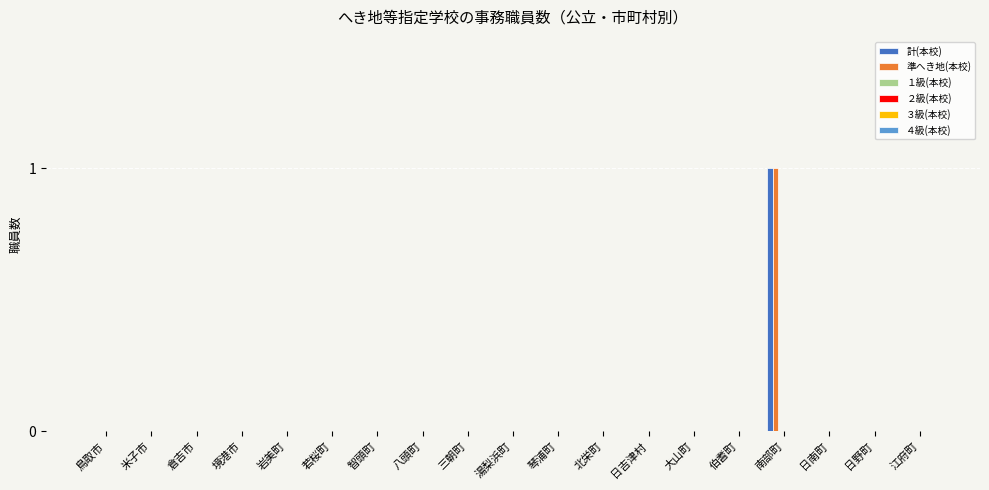

At how many categories does at least one series exceed 0?

1